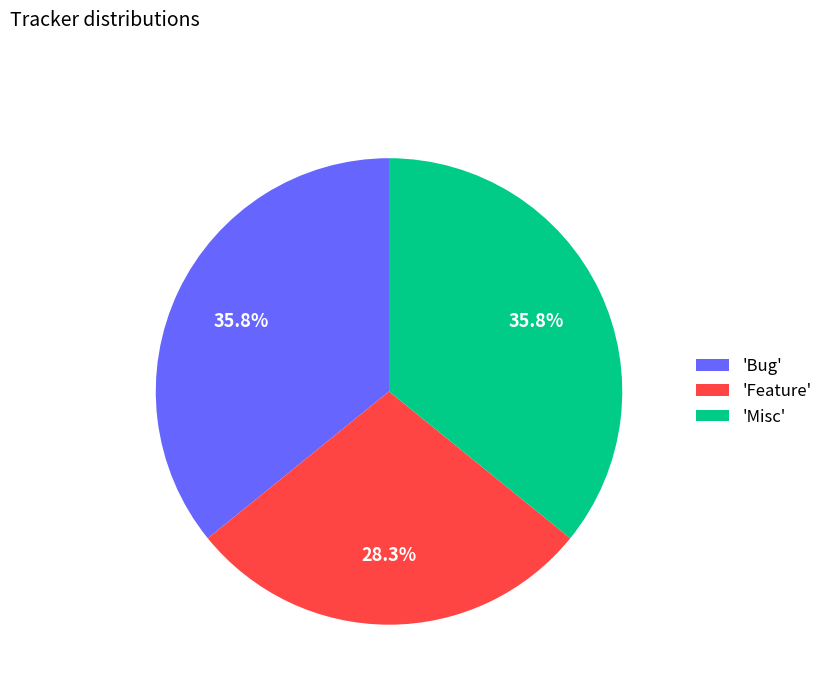

What is the smallest slice in the pie chart?

'Feature'